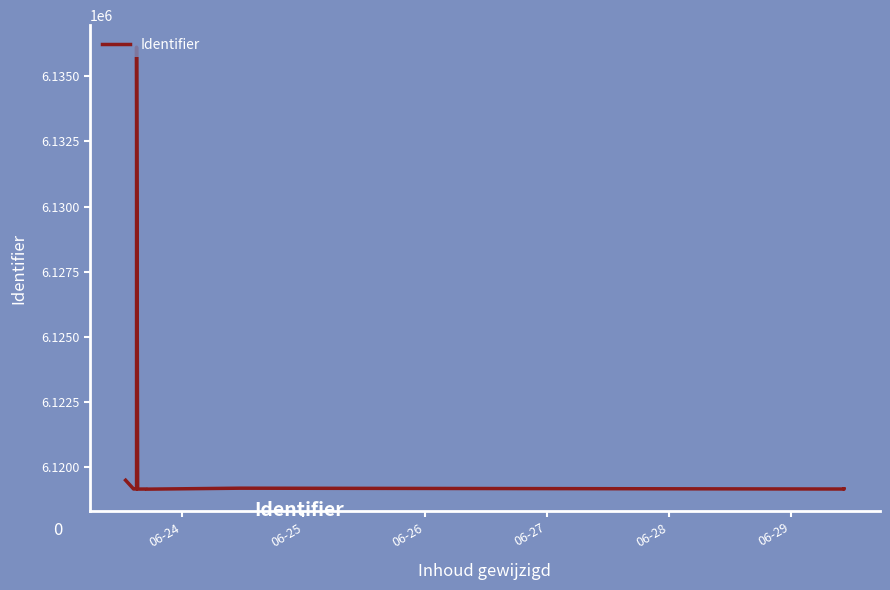

What value does the data have at 06-27, to the nearest 10?

6119180